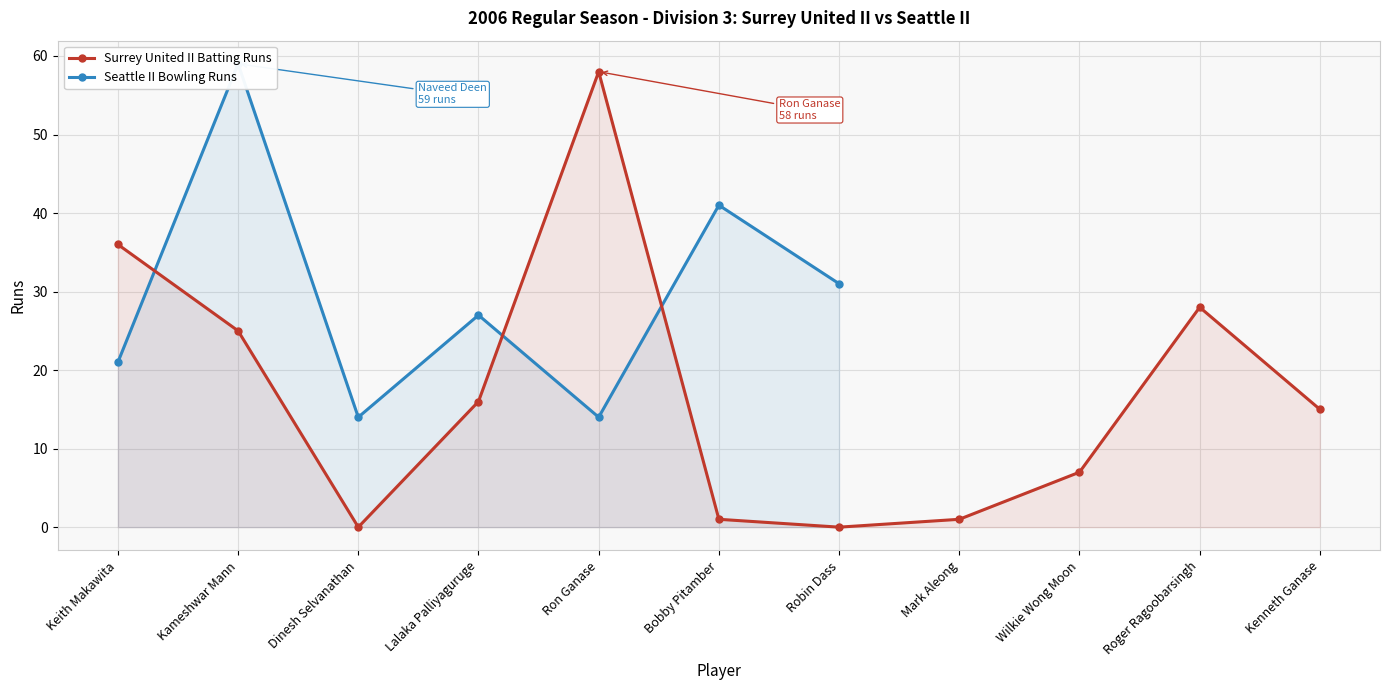

Between Lalaka Palliyaguruge and Wilkie Wong Moon, which is larger?

Lalaka Palliyaguruge